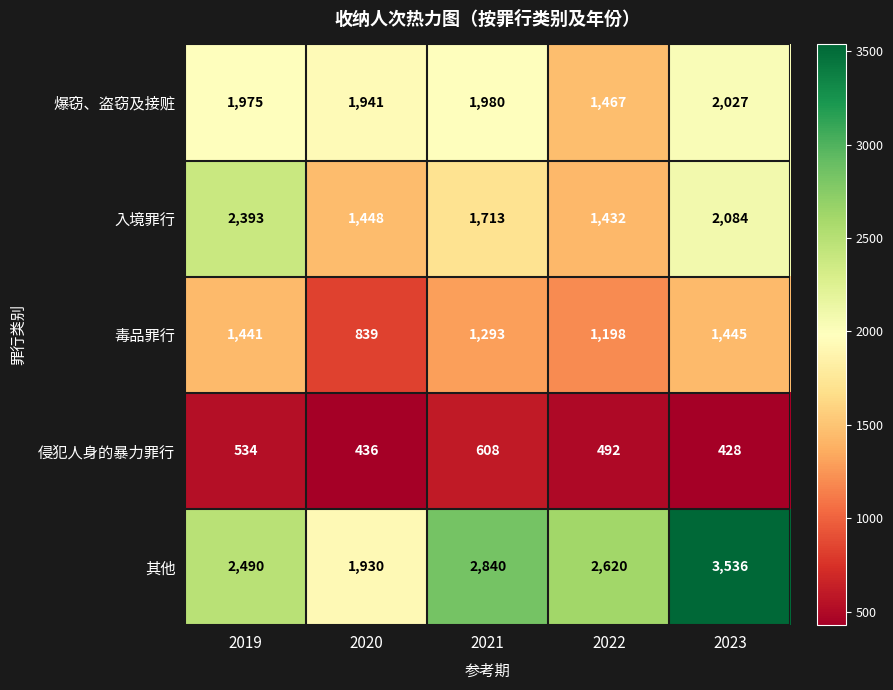

What is the sum of the 毒品罪行 values at 2023 and 2019?

2886